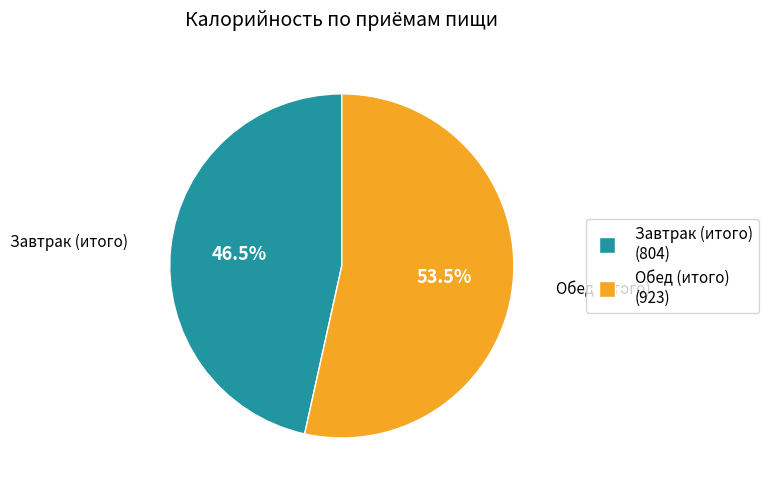

Which slice is the smallest?

Завтрак (итого)